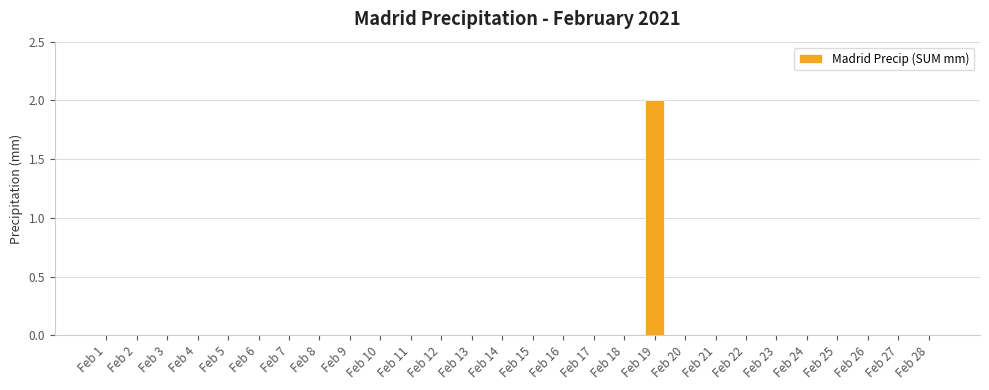

The value at Feb 13 is 0. True or false?

True